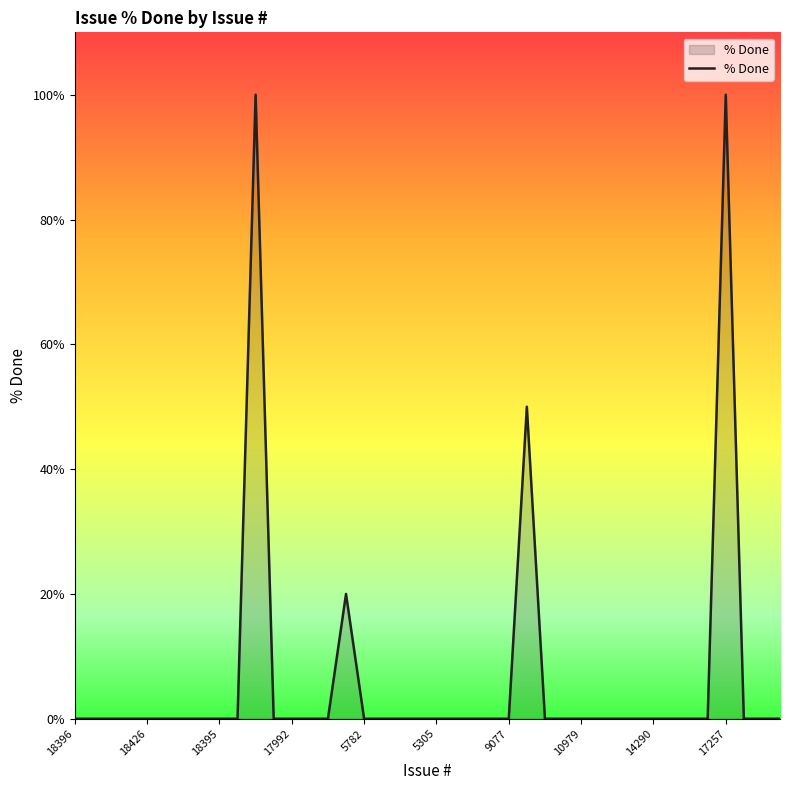

Does the chart have visible grid lines?

No